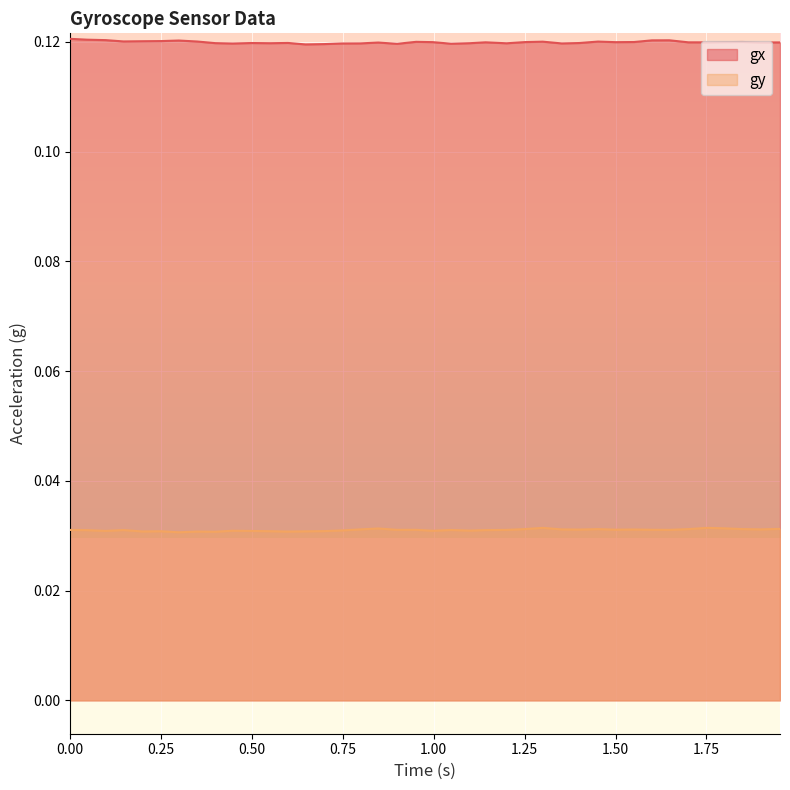

List the series in order of their overall mean, highest first.

gx, gy